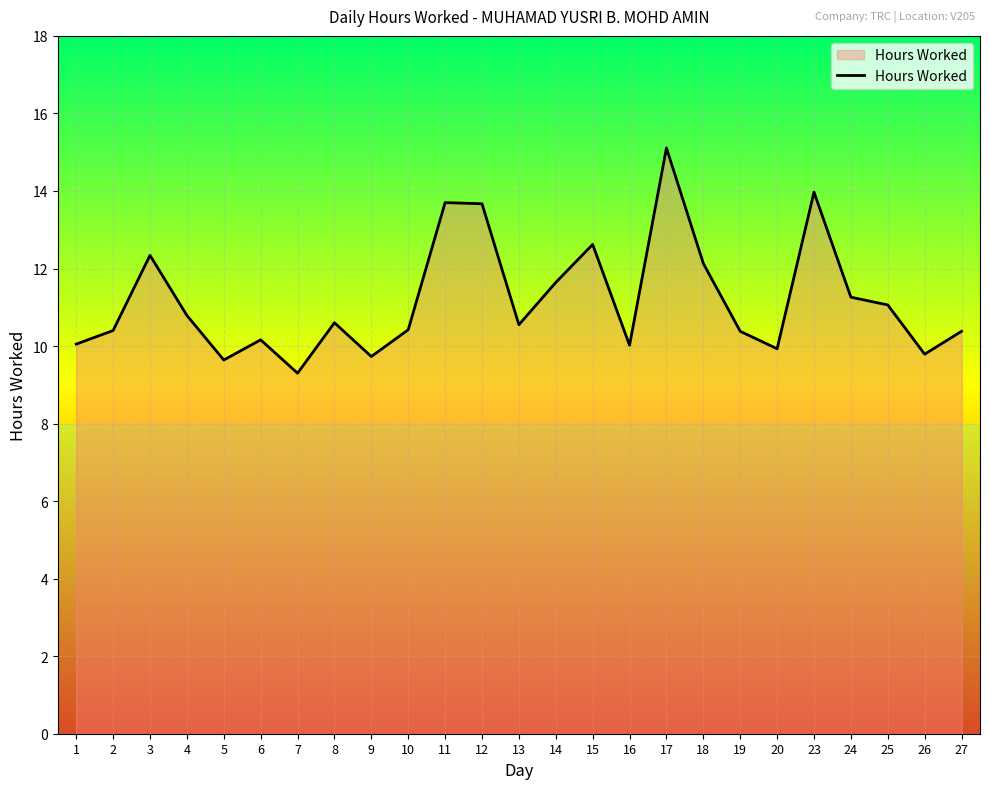

True or false: the data shows 13.3 at 5.

False